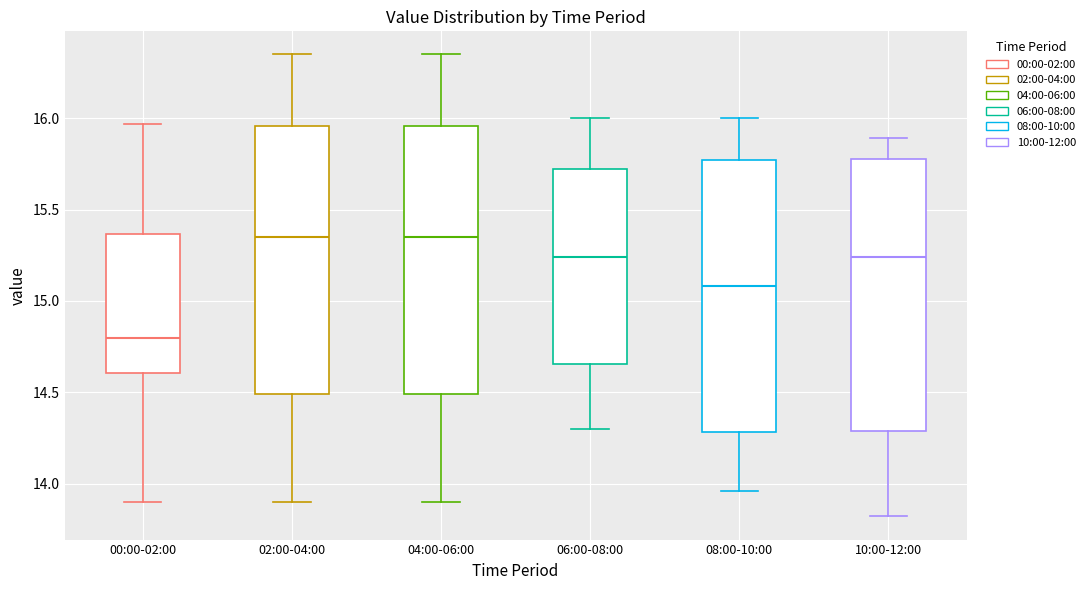

Reading left to right, read every box against the y-axis: the position of its median line, the range the box covers, and the ends of its whiskers. The values are not printed on the chart, so give them approximately, as read against the axis.

00:00-02:00: median 14.80, box 14.60 to 15.35, whiskers 13.90 to 15.95
02:00-04:00: median 15.35, box 14.50 to 15.95, whiskers 13.90 to 16.35
04:00-06:00: median 15.35, box 14.50 to 15.95, whiskers 13.90 to 16.35
06:00-08:00: median 15.25, box 14.65 to 15.75, whiskers 14.30 to 16.00
08:00-10:00: median 15.10, box 14.30 to 15.75, whiskers 13.95 to 16.00
10:00-12:00: median 15.25, box 14.30 to 15.80, whiskers 13.80 to 15.90